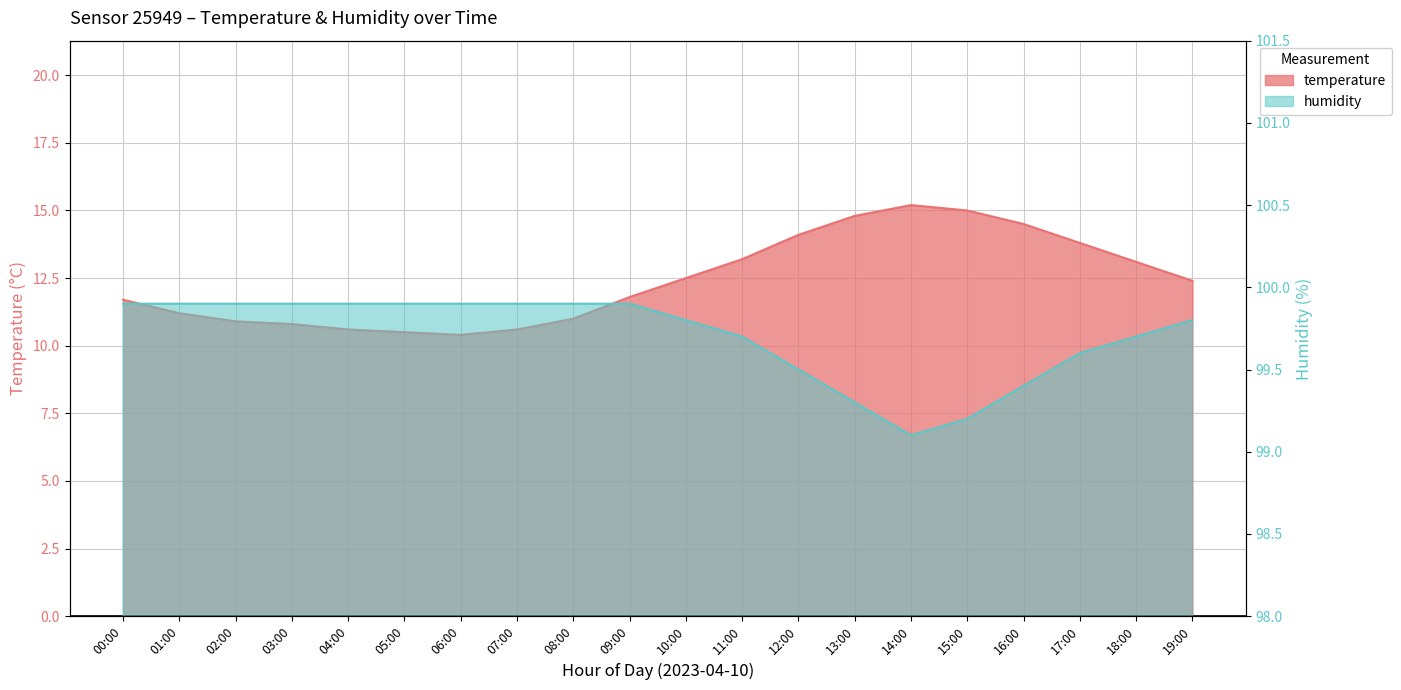

At which label does temperature first exceed 12?

10:00